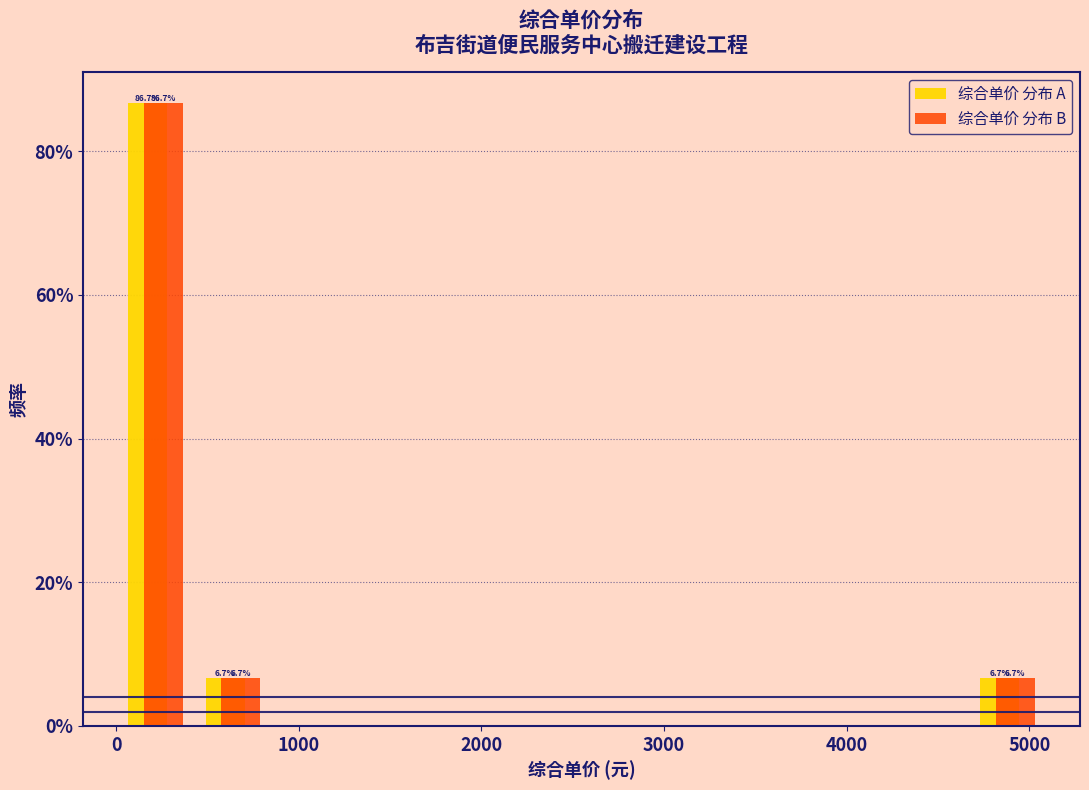

In the 综合单价 分布 B series, which range on the x-axis has the tallest bar?

0 to 400